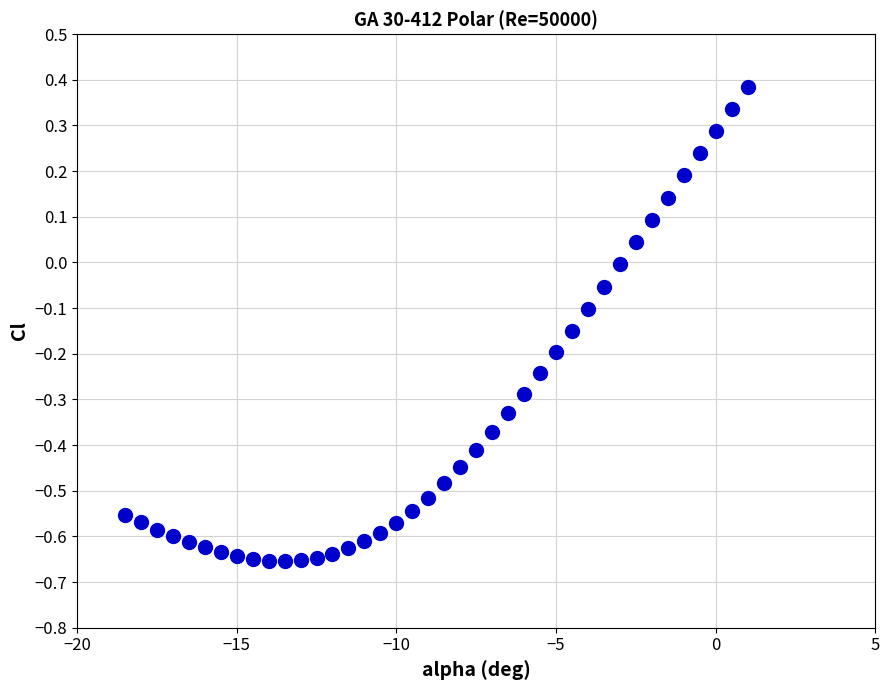

What is the range of Y values (max minus min)?

1.0